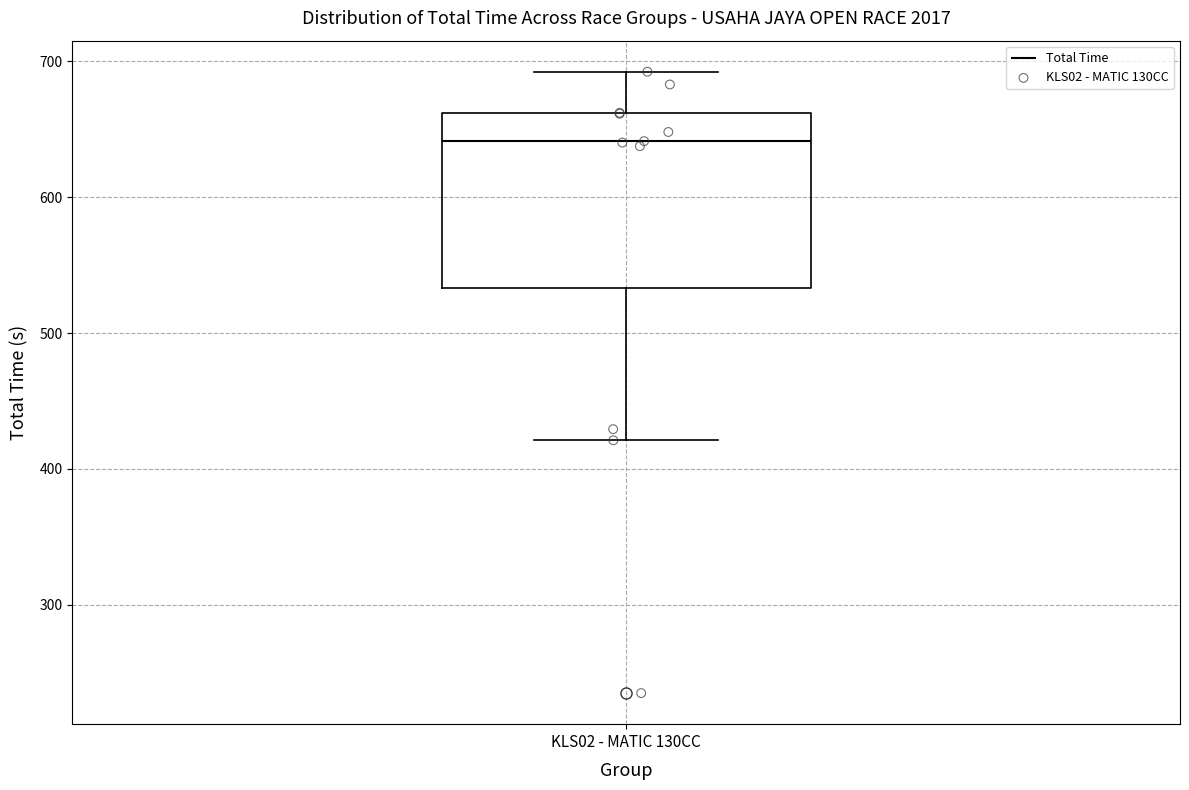

Where does the median line of the box for KLS02 - MATIC 130CC sit on the y-axis? The values are not printed on the chart, so give them approximately, as read against the axis.

640